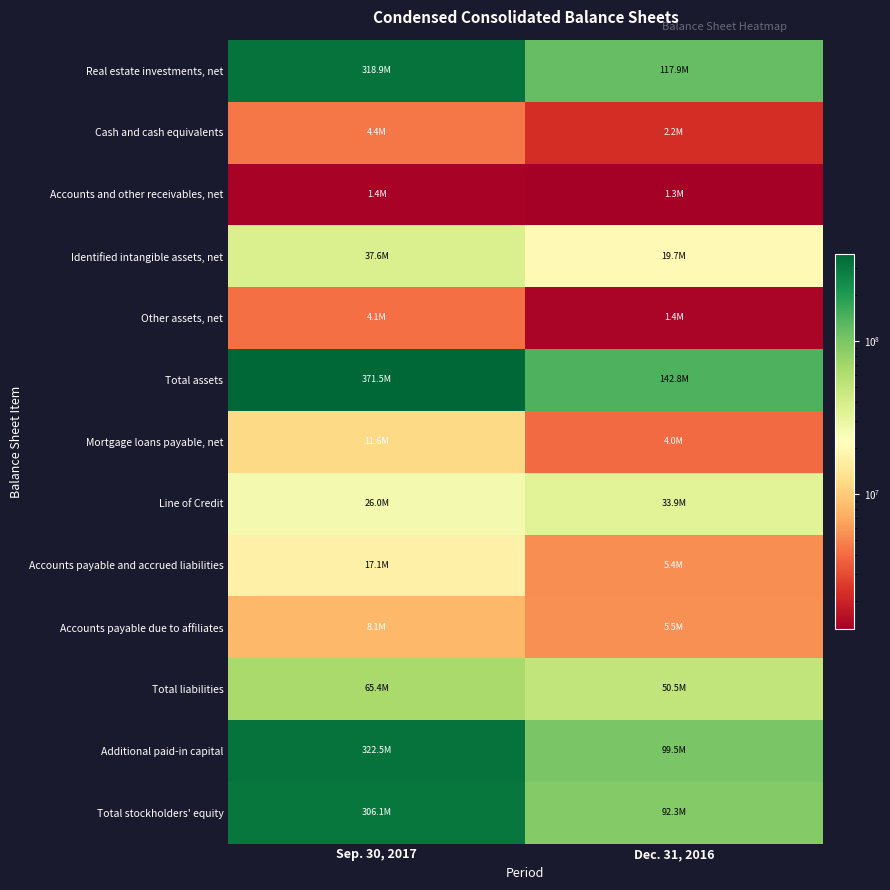

Reading left to right, transcribe all the data shown in this chart.

Real estate investments, net: Sep. 30, 2017=318942000	Dec. 31, 2016=117942000
Cash and cash equivalents: Sep. 30, 2017=4397000	Dec. 31, 2016=2237000
Accounts and other receivables, net: Sep. 30, 2017=1359000	Dec. 31, 2016=1299000
Identified intangible assets, net: Sep. 30, 2017=37635000	Dec. 31, 2016=19673000
Other assets, net: Sep. 30, 2017=4142000	Dec. 31, 2016=1407000
Total assets: Sep. 30, 2017=371512000	Dec. 31, 2016=142758000
Mortgage loans payable, net: Sep. 30, 2017=11639000	Dec. 31, 2016=3965000
Line of Credit: Sep. 30, 2017=26000000	Dec. 31, 2016=33900000
Accounts payable and accrued liabilities: Sep. 30, 2017=17053000	Dec. 31, 2016=5426000
Accounts payable due to affiliates: Sep. 30, 2017=8065000	Dec. 31, 2016=5531000
Total liabilities: Sep. 30, 2017=65365000	Dec. 31, 2016=50501000
Additional paid-in capital: Sep. 30, 2017=322549000	Dec. 31, 2016=99492000
Total stockholders' equity: Sep. 30, 2017=306145000	Dec. 31, 2016=92255000